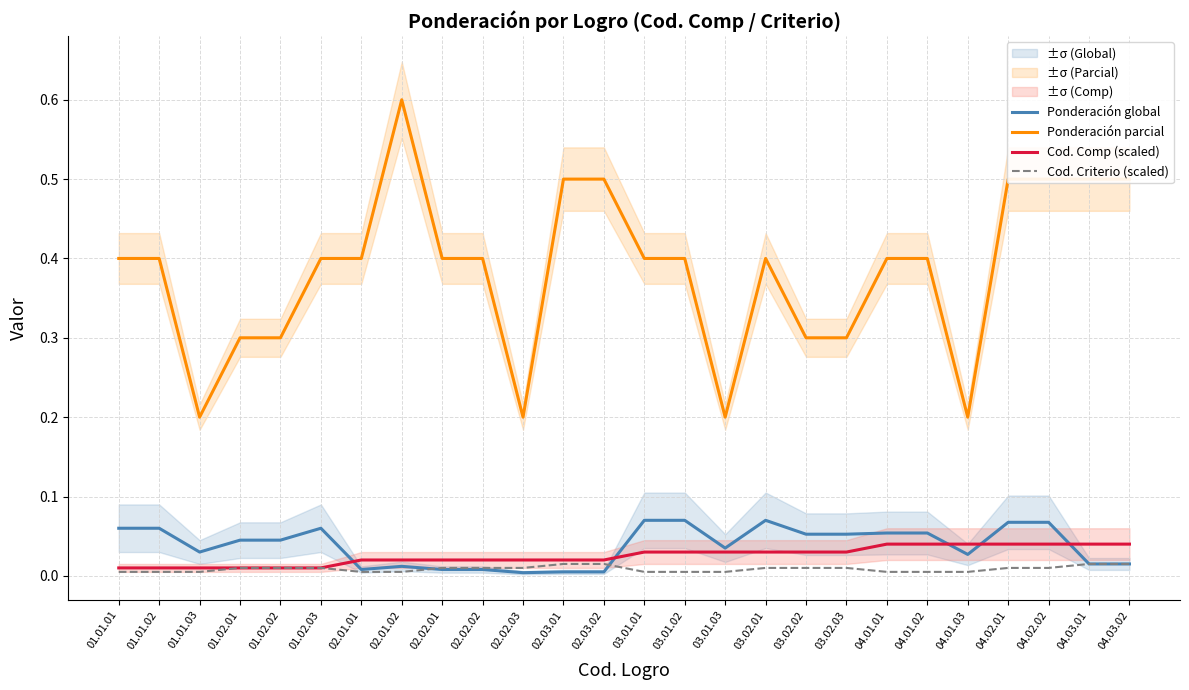

What is the label of the 3rd point from the right?

04.02.02